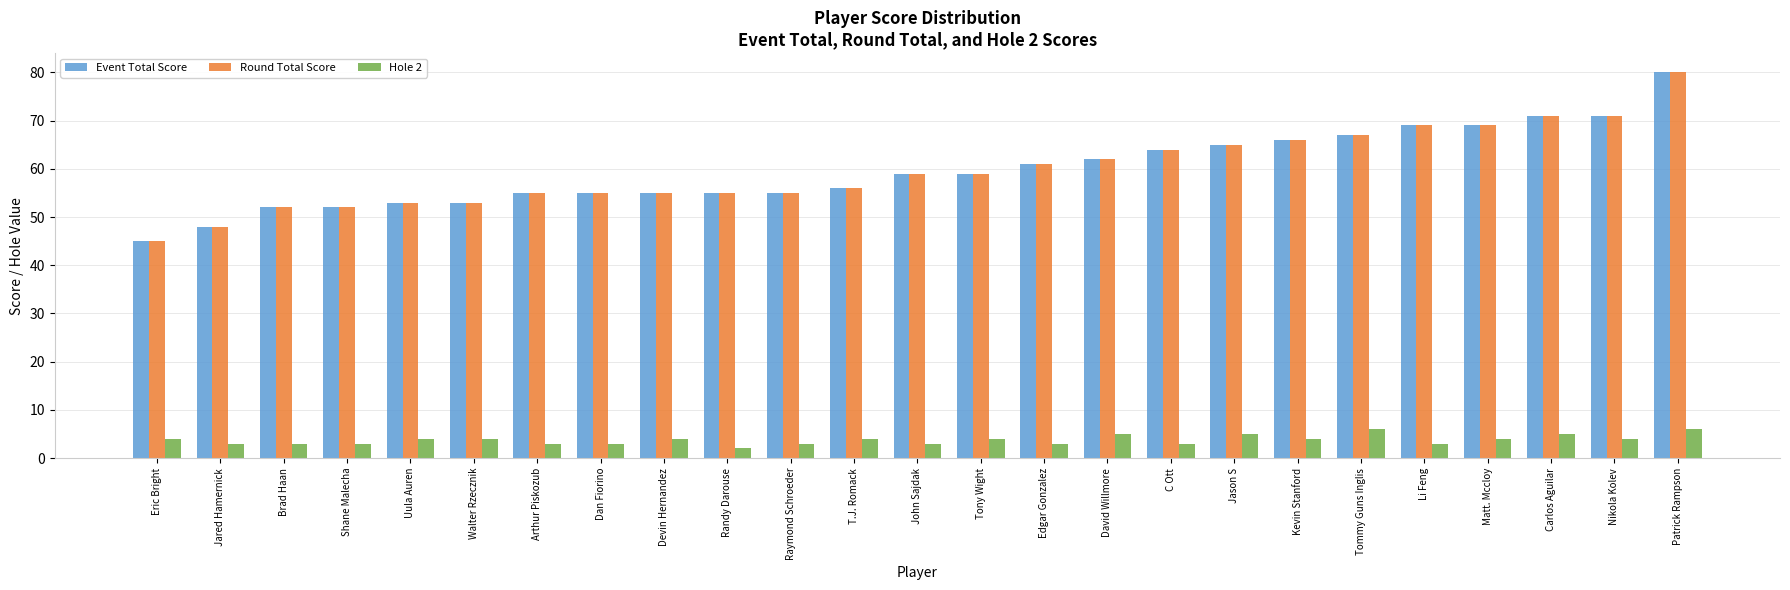

What value does the Hole 2 series have at Raymond Schroeder?

3